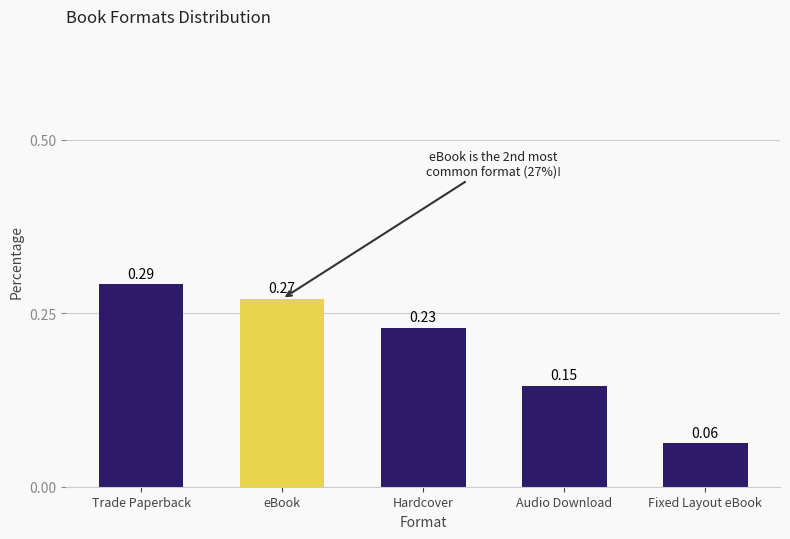

Which category has the highest value across all series?

Trade Paperback